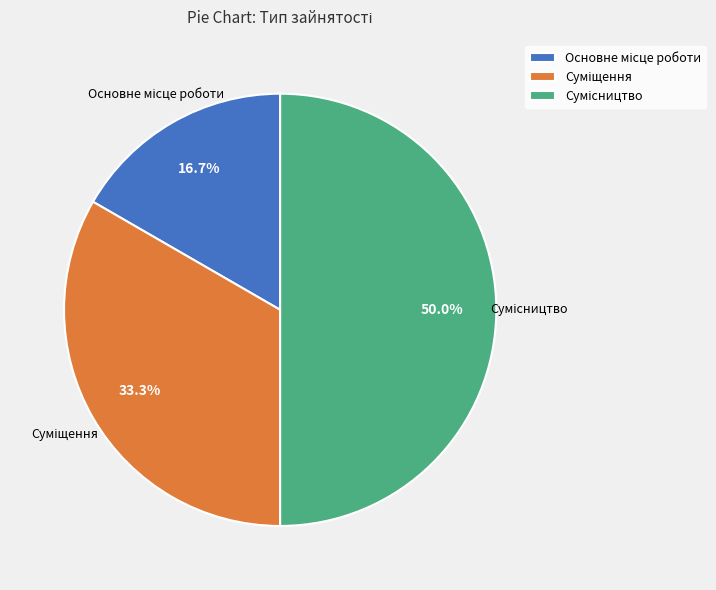

To the nearest percent, what is the average slice percentage?

33%